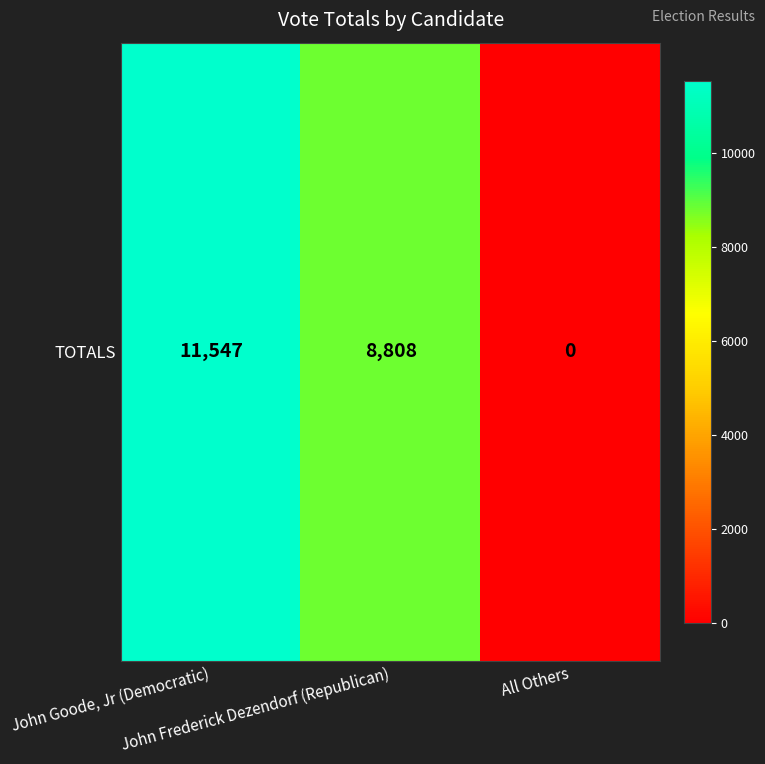

How many data points does each series have?

3